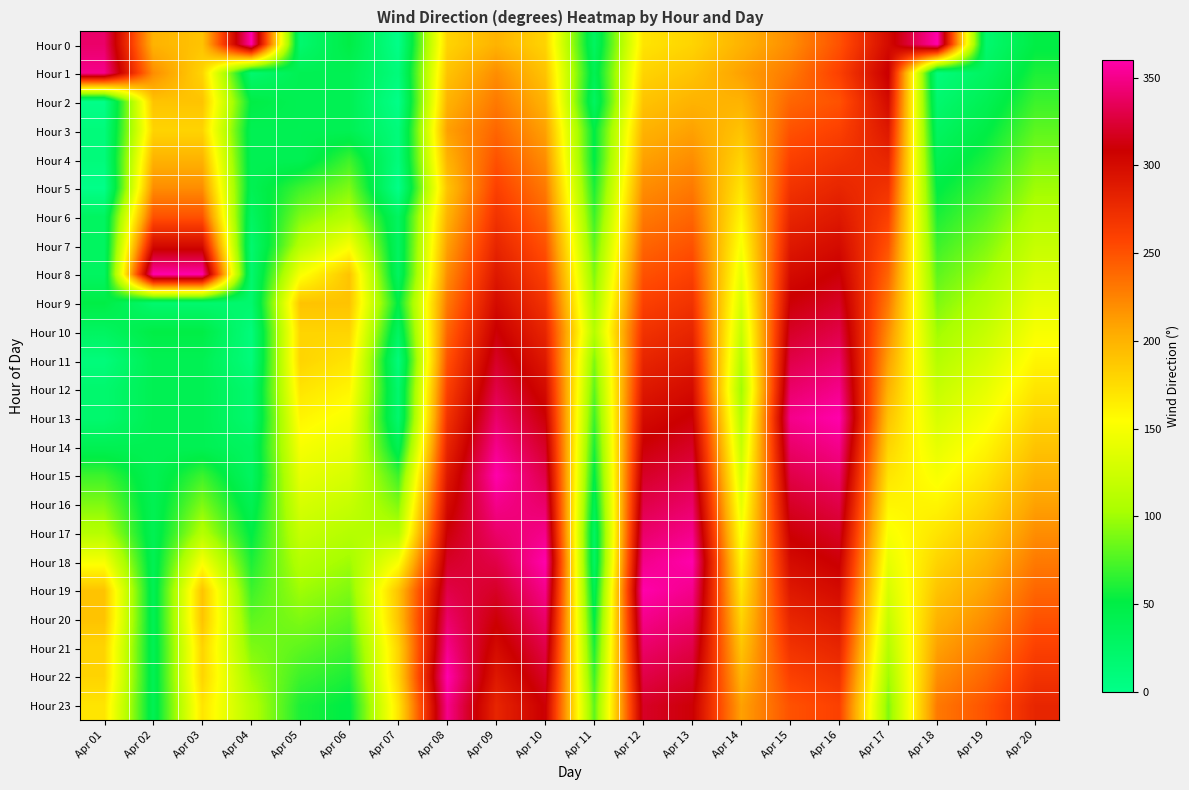

Rank the series at Apr 20 from highest to lowest value.

Hour 23, Hour 22, Hour 21, Hour 20, Hour 19, Hour 18, Hour 17, Hour 16, Hour 15, Hour 14, Hour 13, Hour 12, Hour 11, Hour 10, Hour 9, Hour 8, Hour 7, Hour 6, Hour 5, Hour 4, Hour 3, Hour 2, Hour 1, Hour 0